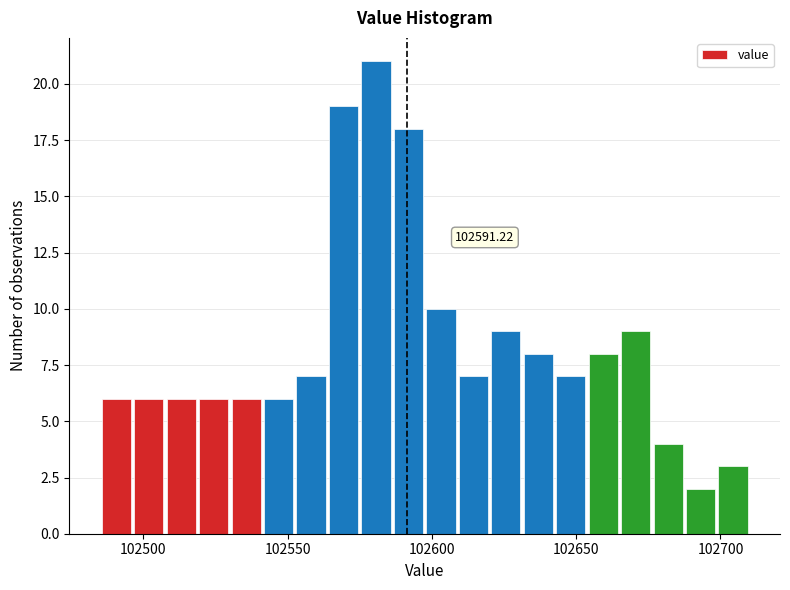

Read against the x-axis, roughly where is the centre of the tallest bar?

102580